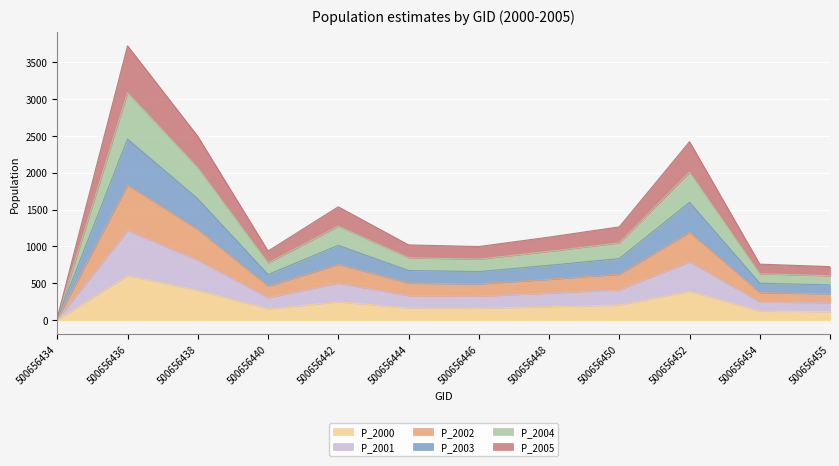

How many data points in P_2000 are less than 183?

6